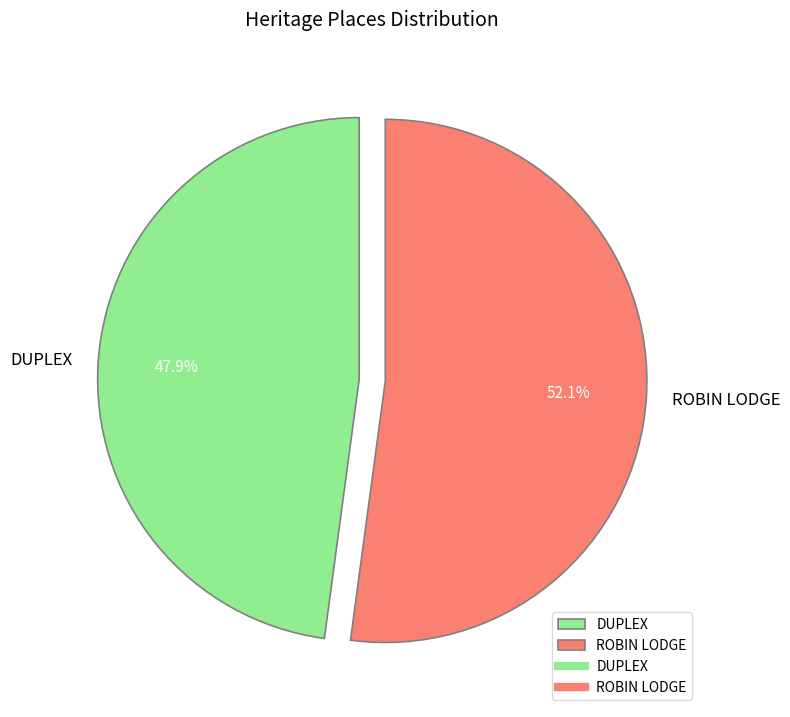

Does any single category account for the majority?

Yes